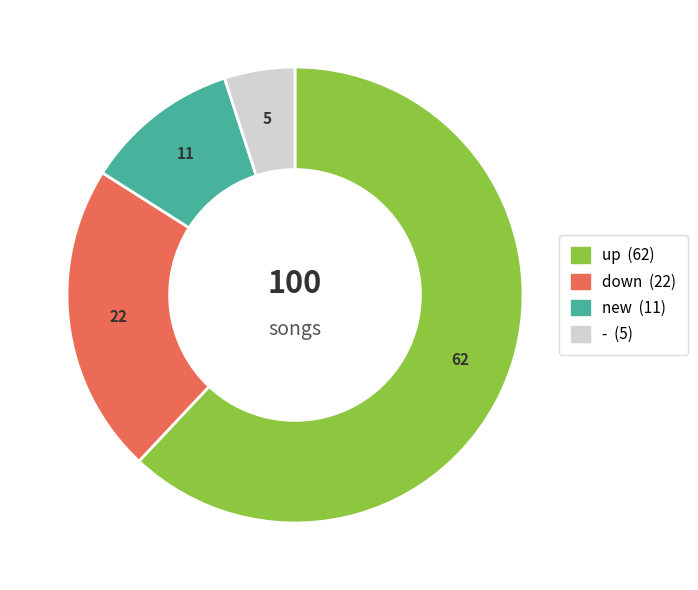

Which slice is the largest?

up